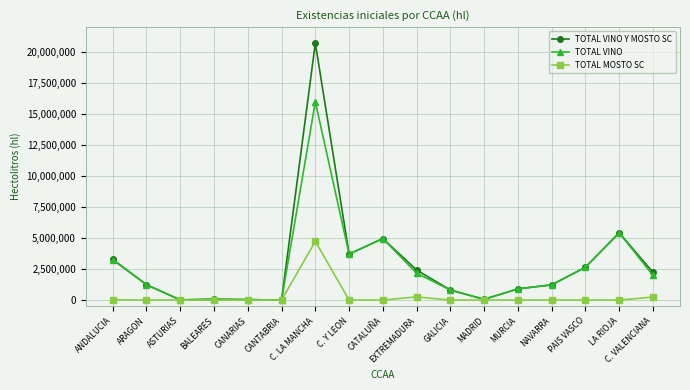

What is the value of the TOTAL MOSTO SC point at the 3rd from the left?

2